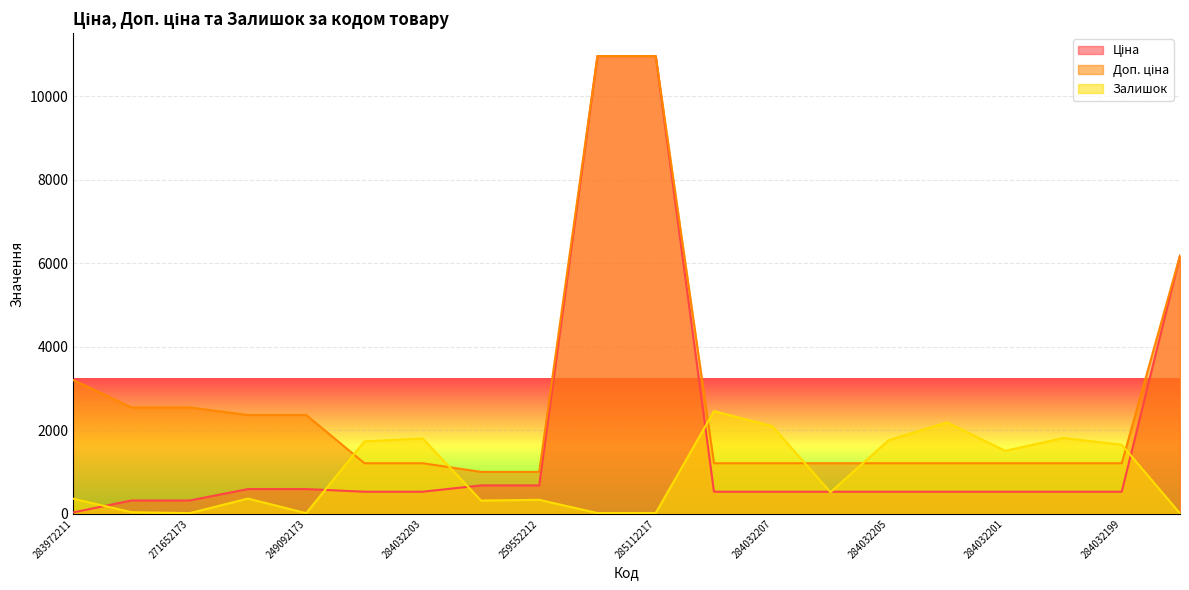

True or false: Доп. ціна has more than 1 interior local peaks.

False